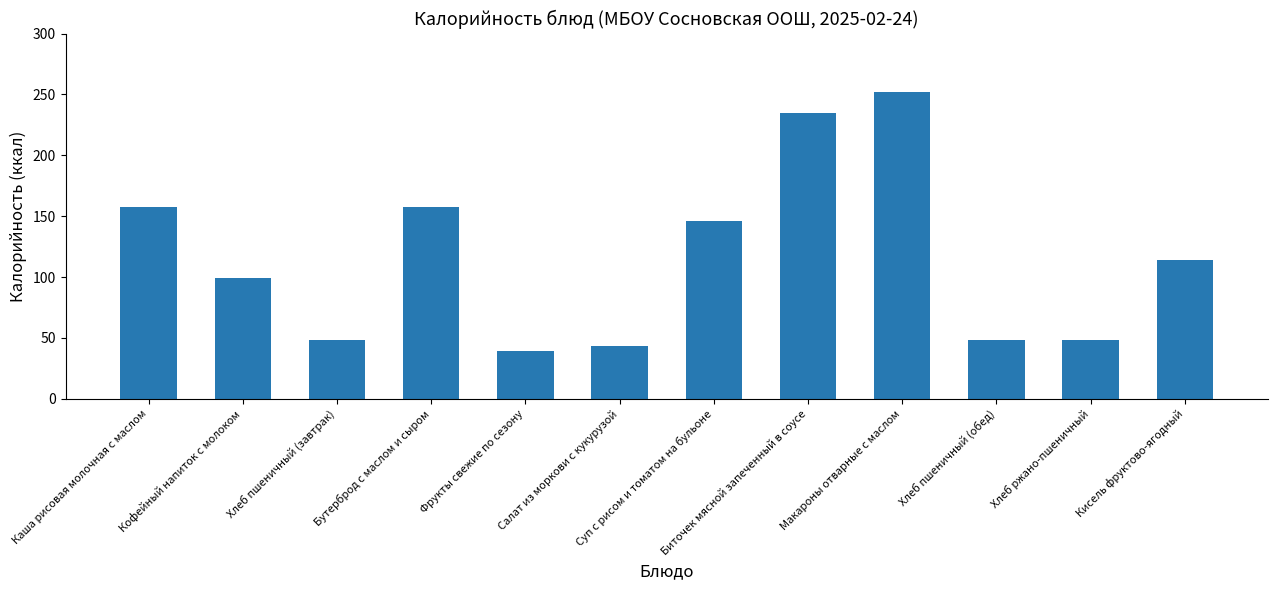

Reading left to right, list all the values displayed in this chart.

Каша рисовая молочная с маслом=157.4	Кофейный напиток с молоком=99.0	Хлеб пшеничный (завтрак)=48.2	Бутерброд с маслом и сыром=157.4	Фрукты свежие по сезону=39.3	Салат из моркови с кукурузой=43.2	Суп с рисом и томатом на бульоне=145.7	Биточек мясной запеченный в соусе=234.5	Макароны отварные с маслом=252.3	Хлеб пшеничный (обед)=48.2	Хлеб ржано-пшеничный=48.2	Кисель фруктово-ягодный=114.5